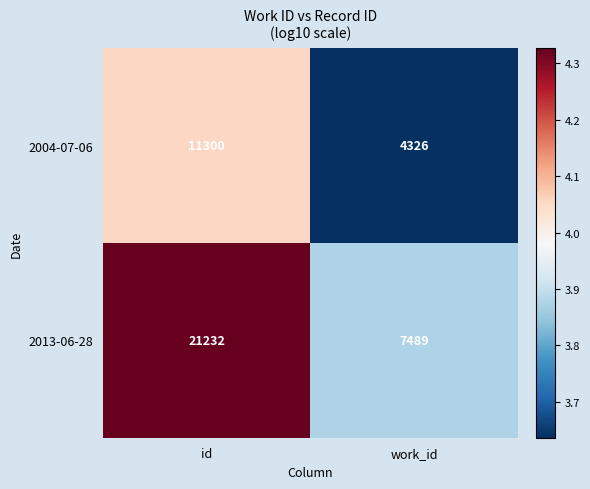

Reading right to left, list all the values displayed in this chart.

2004-07-06: 4326	11300
2013-06-28: 7489	21232